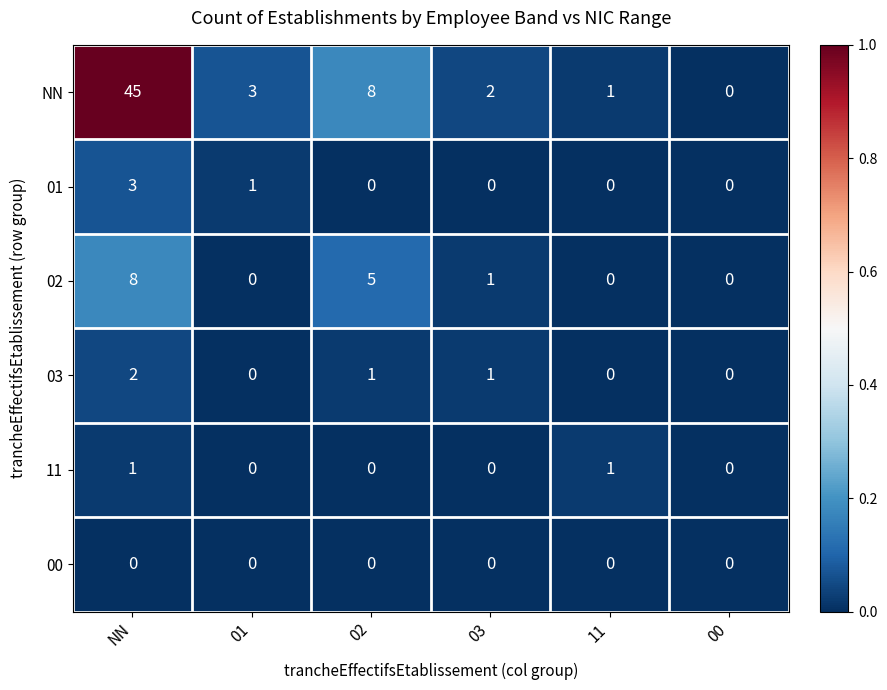

Which series has the widest spread of values?

NN